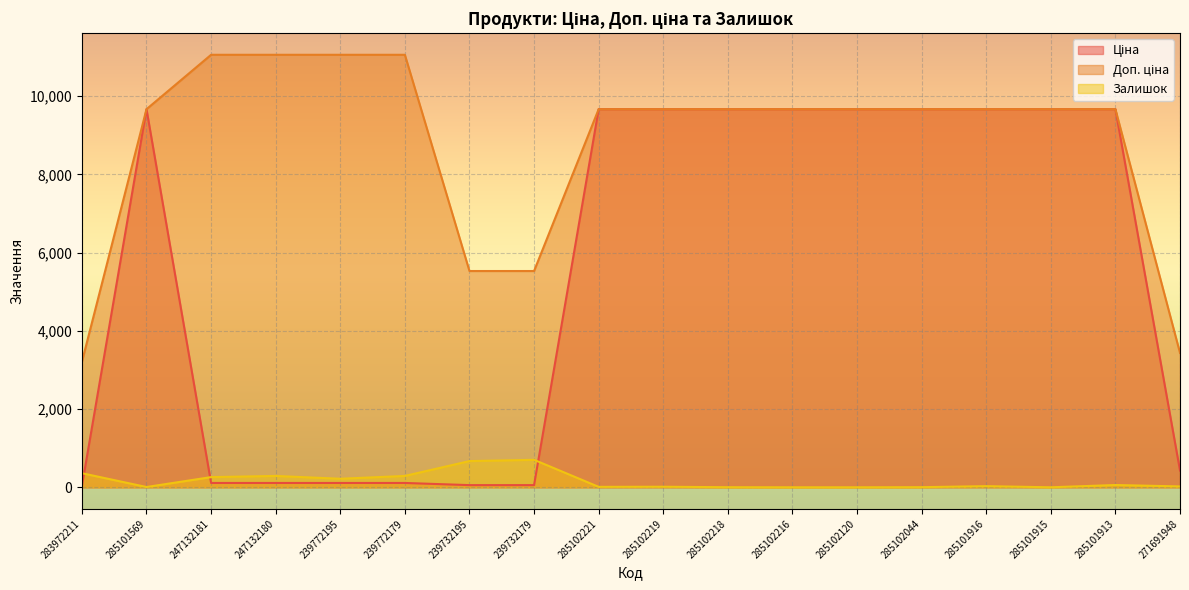

Does the chart display data point markers on the line(s)?

No